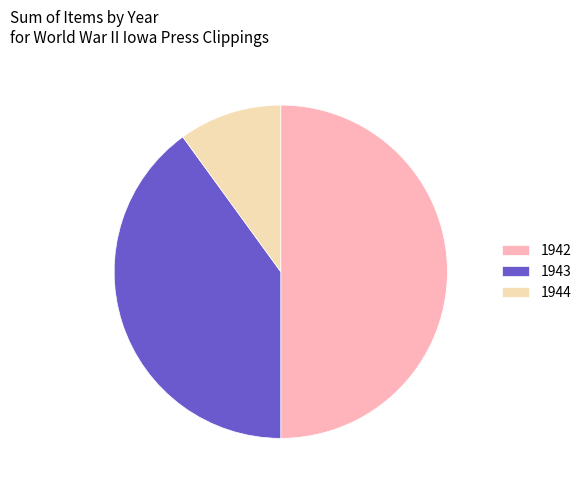

Is it true that 1944 is 19% of the pie?

False